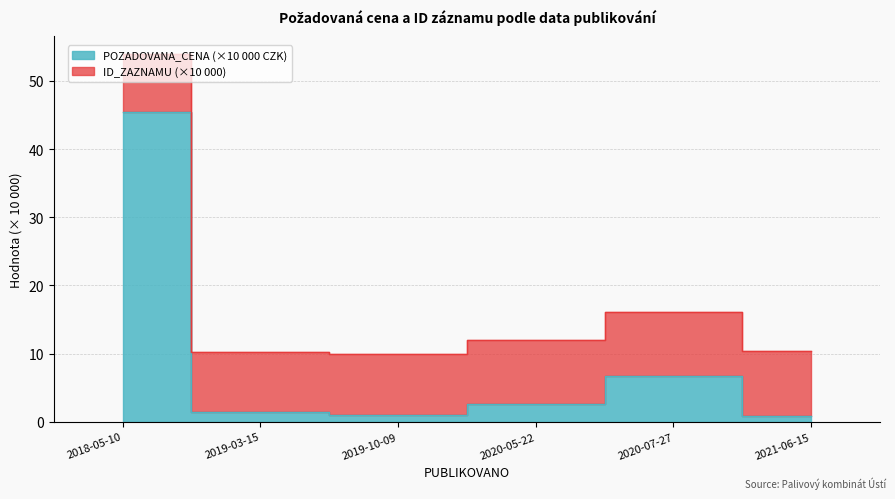

Where is the data nearest to the value 23?

2020-07-27